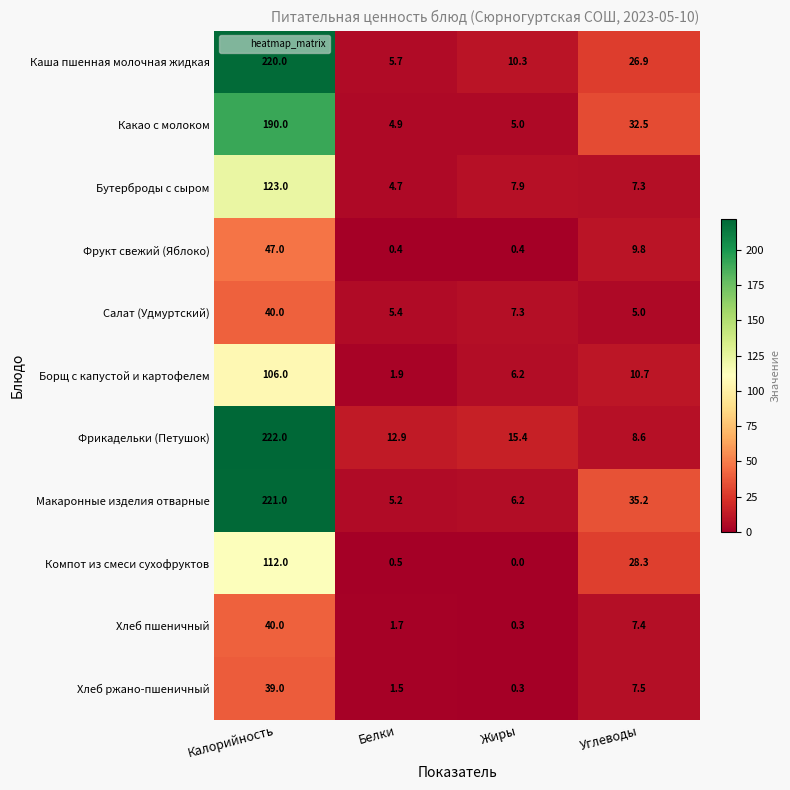

Which category has the highest value across all series?

Калорийность